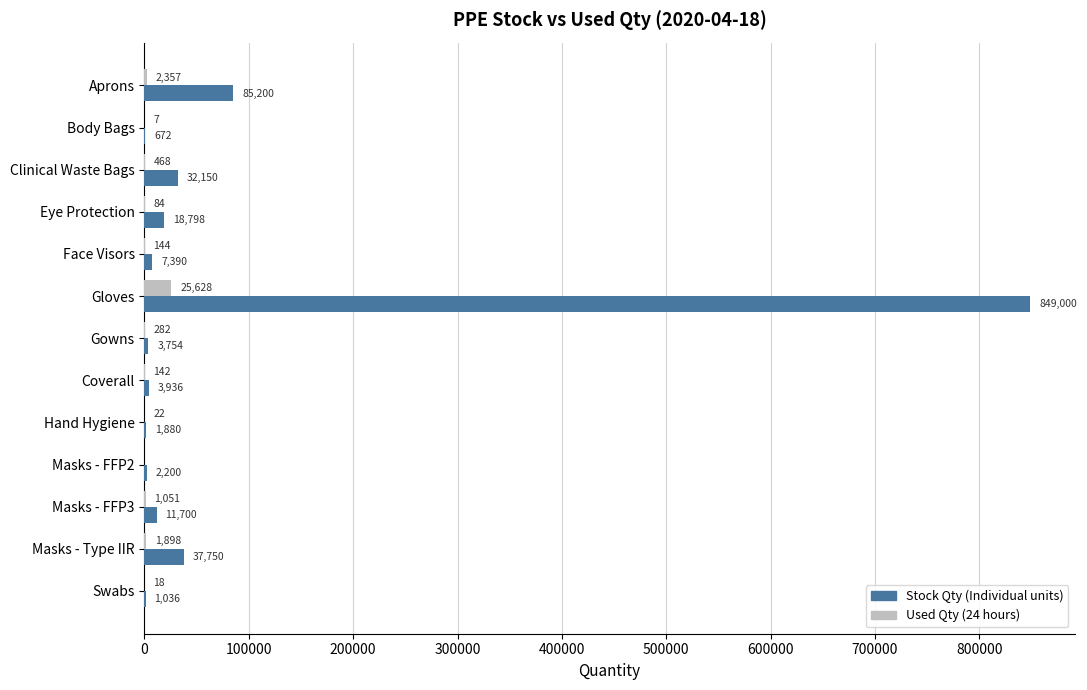

What is the maximum value for Stock Qty (Individual units)?

849000